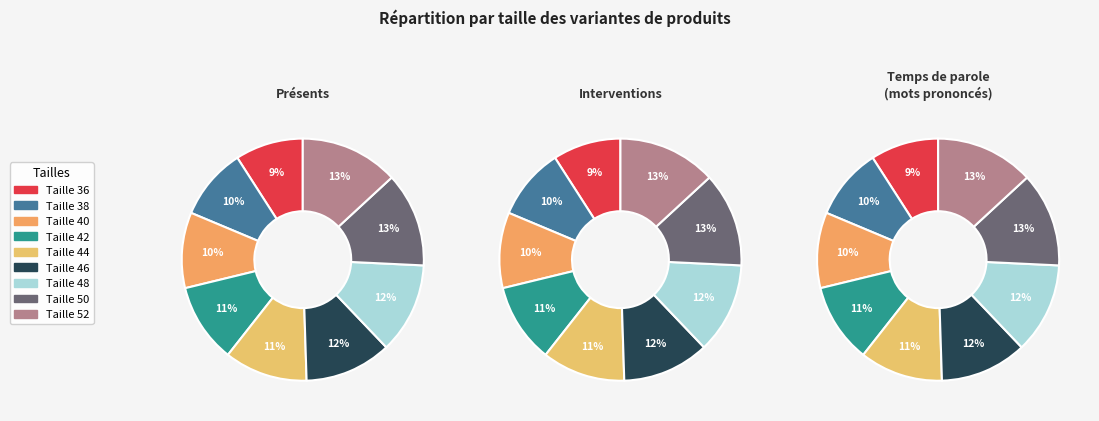

Do 36 and 50 together represent more than half of the pie?

No